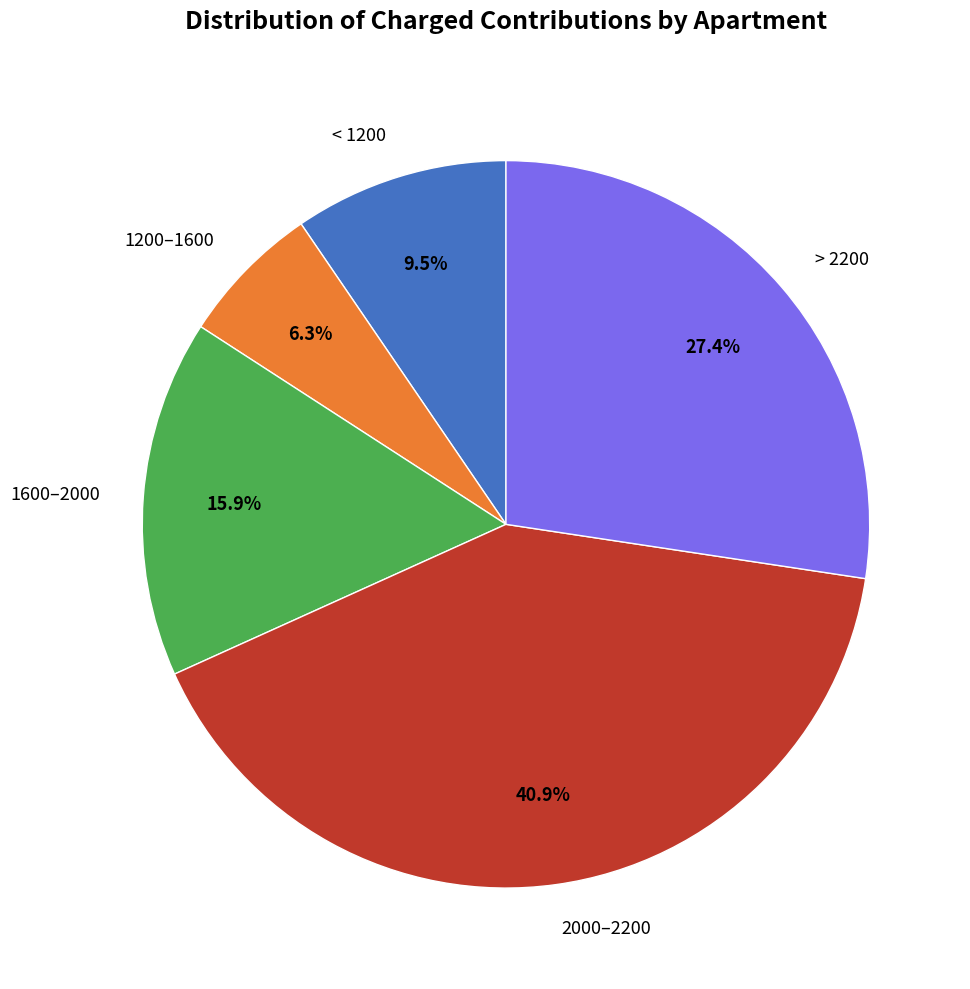

Rank the categories by value from lowest to highest.

1200–1600, < 1200, 1600–2000, > 2200, 2000–2200